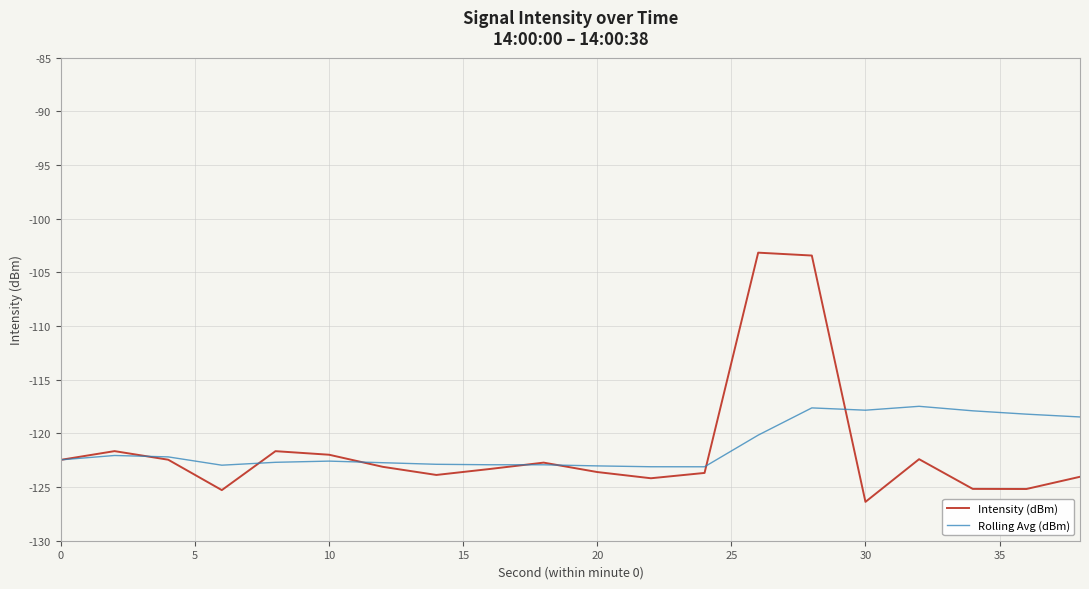

What is the average value of the Intensity (dBm) series?

-121.5